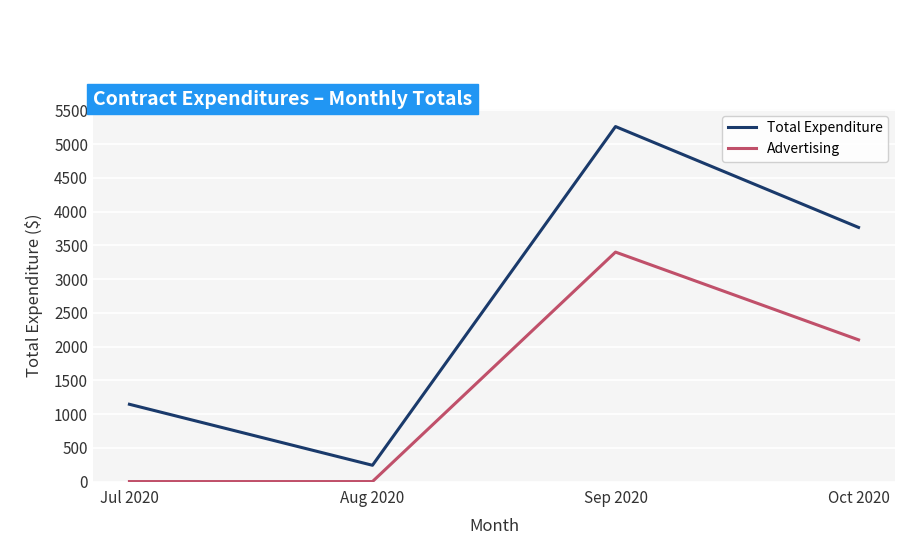

True or false: Advertising has a value of -1215.0 at Aug 2020.

False